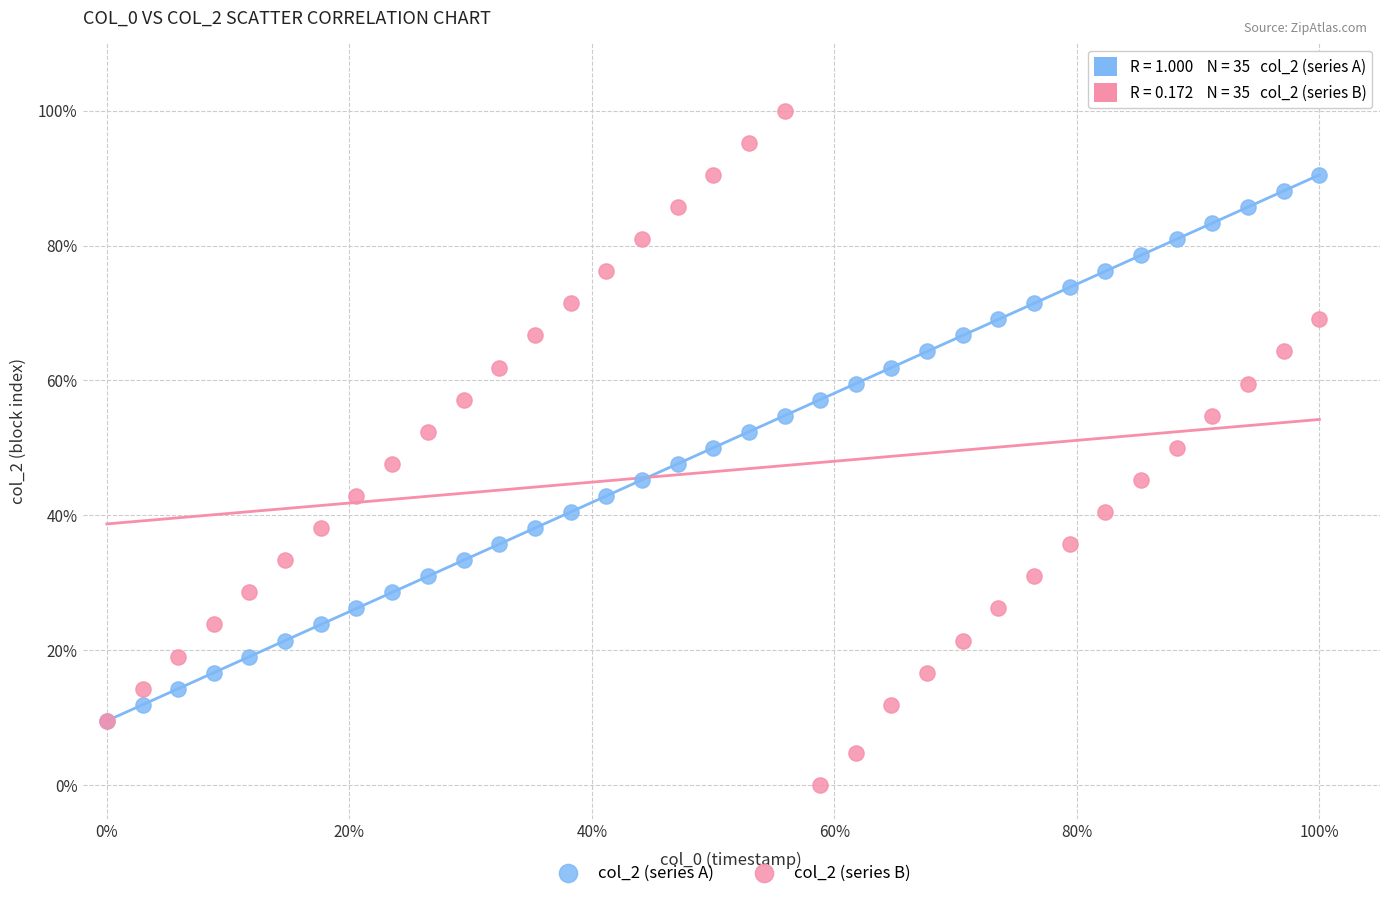

What are all the series names shown in the legend?

col_2 (series A), col_2 (series B)